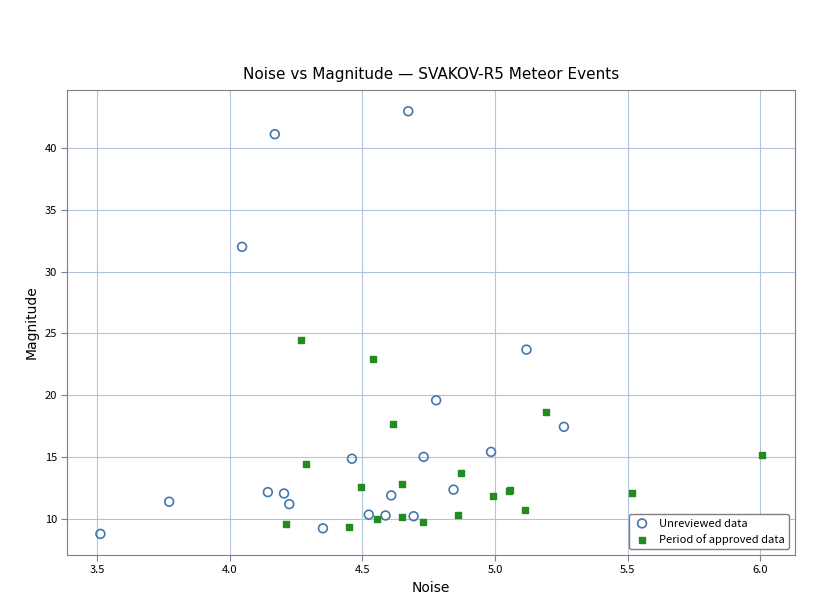

Which series reaches the minimum Y coordinate?

Unreviewed data